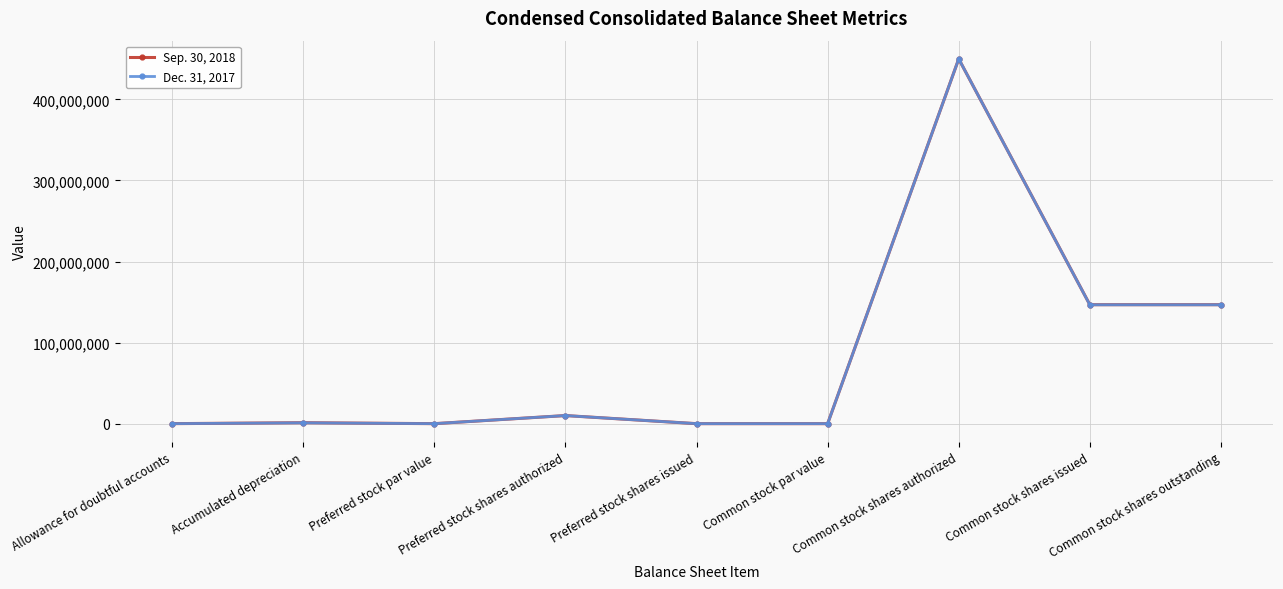

List the series in order of their overall mean, lowest first.

Dec. 31, 2017, Sep. 30, 2018